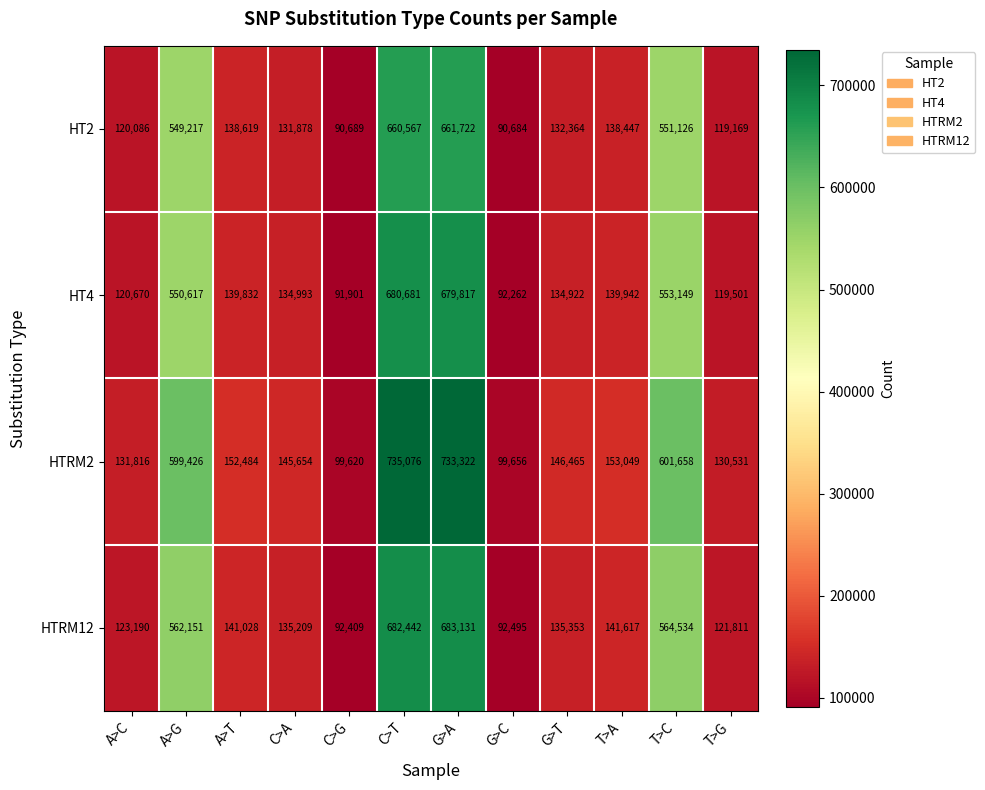

At which label does HT2 first exceed 138447?

A>G